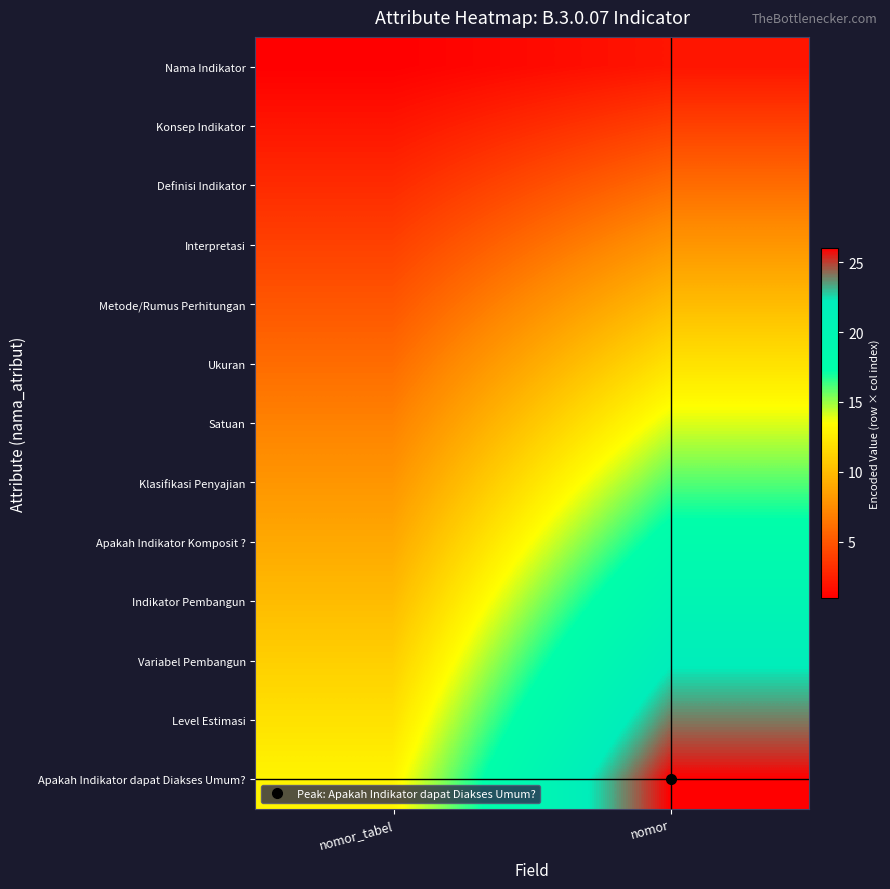

What is the total value across all series at nomor?

182